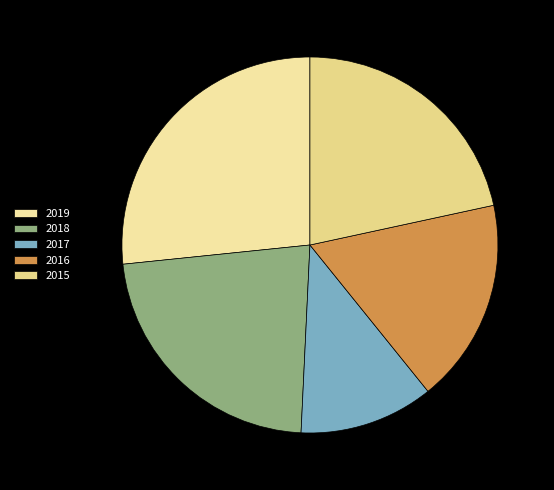

What percentage is NOT represented by 2017?

88.4%